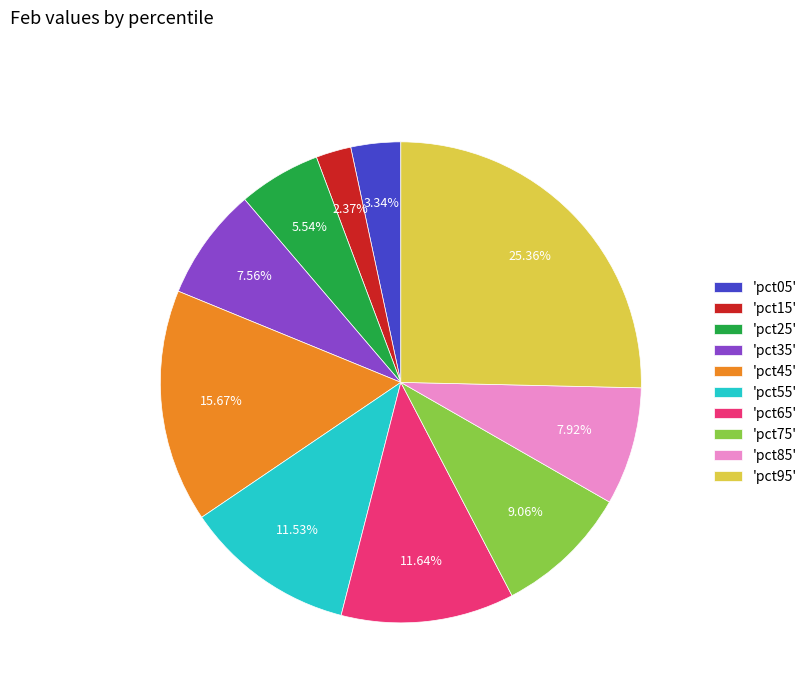

What is the largest slice in the pie chart?

'pct95'